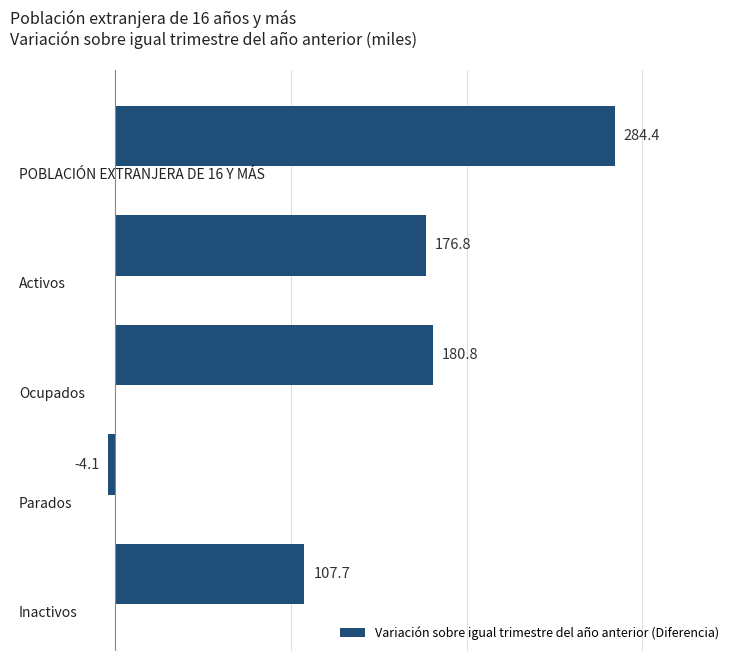

What is the difference between the second highest and minimum values?

184.9